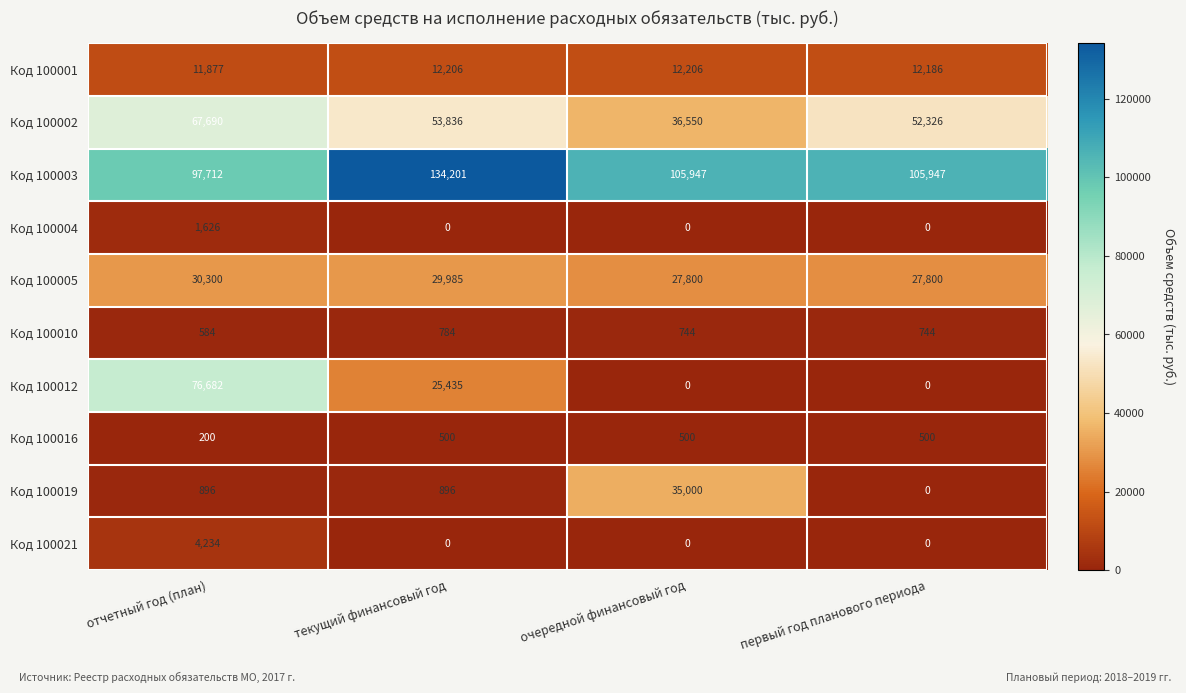

What value does the Код 100002 series have at первый год планового периода, to the nearest 10?

52330